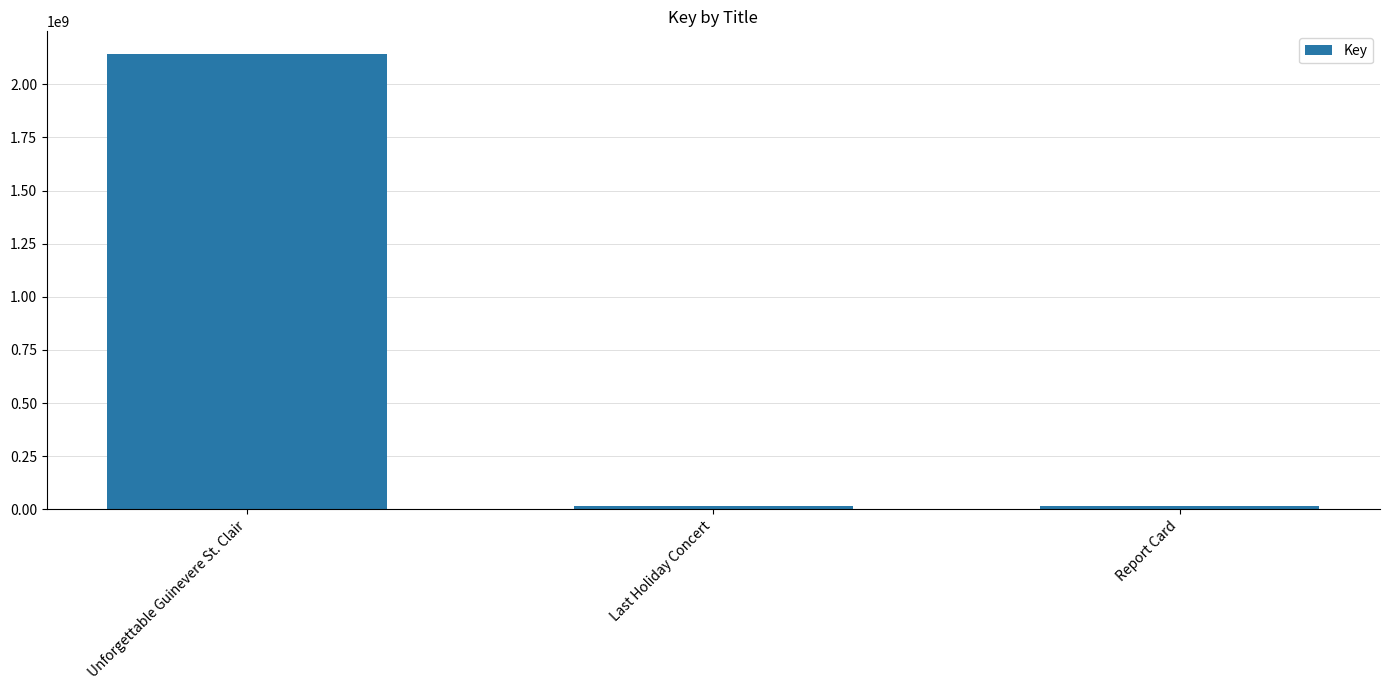

At which label is the value closest to 1079118195?

Last Holiday Concert